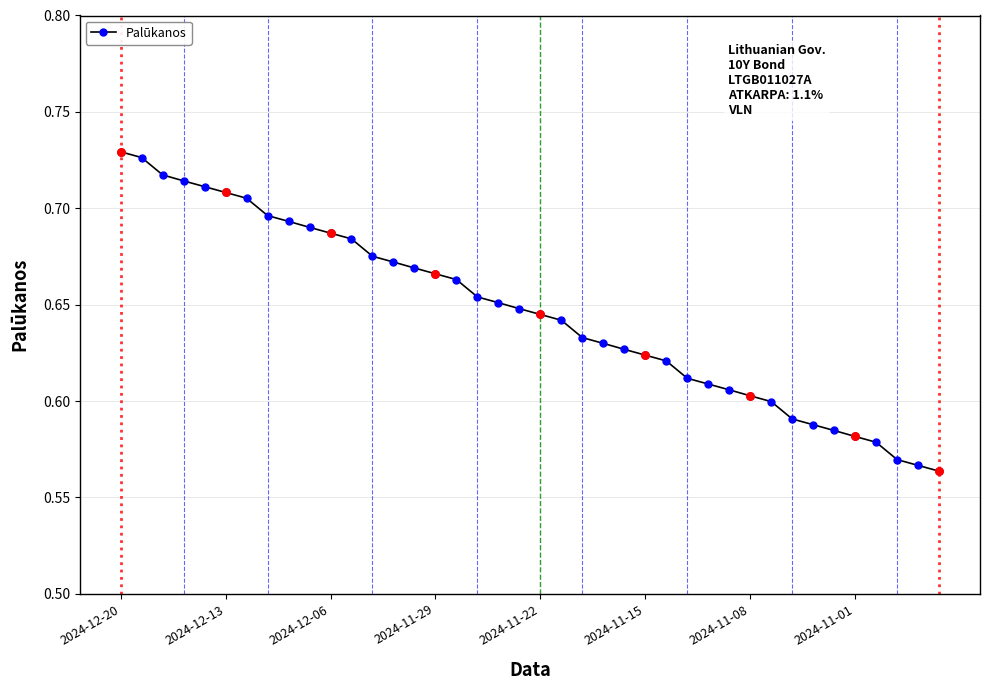

Count the values in the range 0 to 1.

40